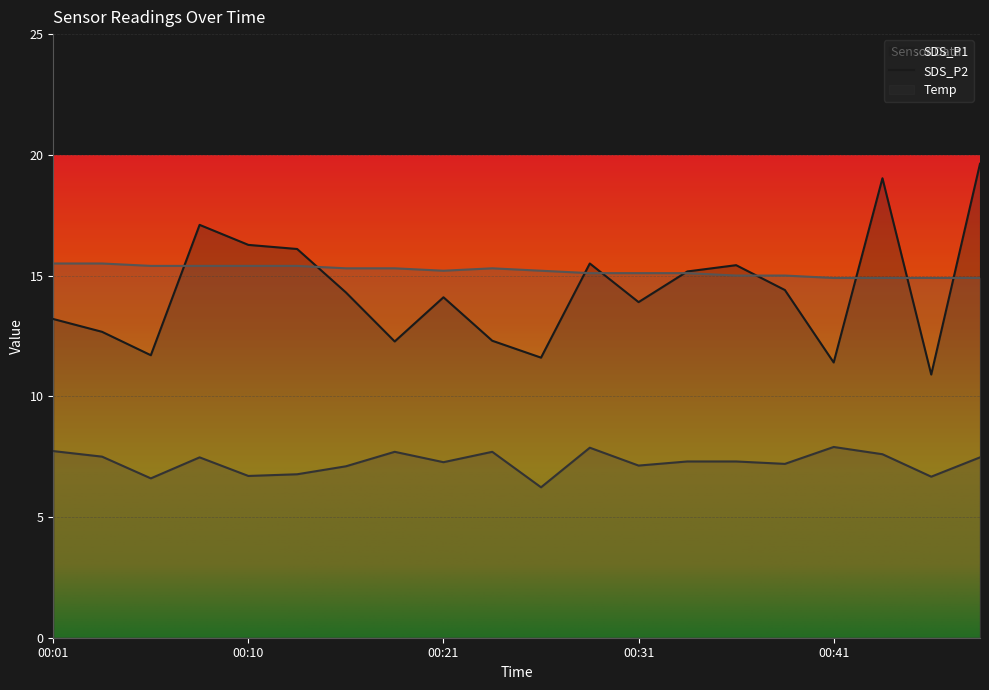

What is the difference between the Temp values at 00:29 and 00:06?

0.3